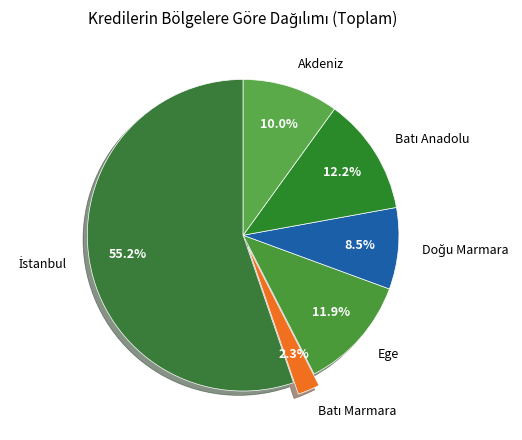

How much of the chart is everything except Ege?

88.1%